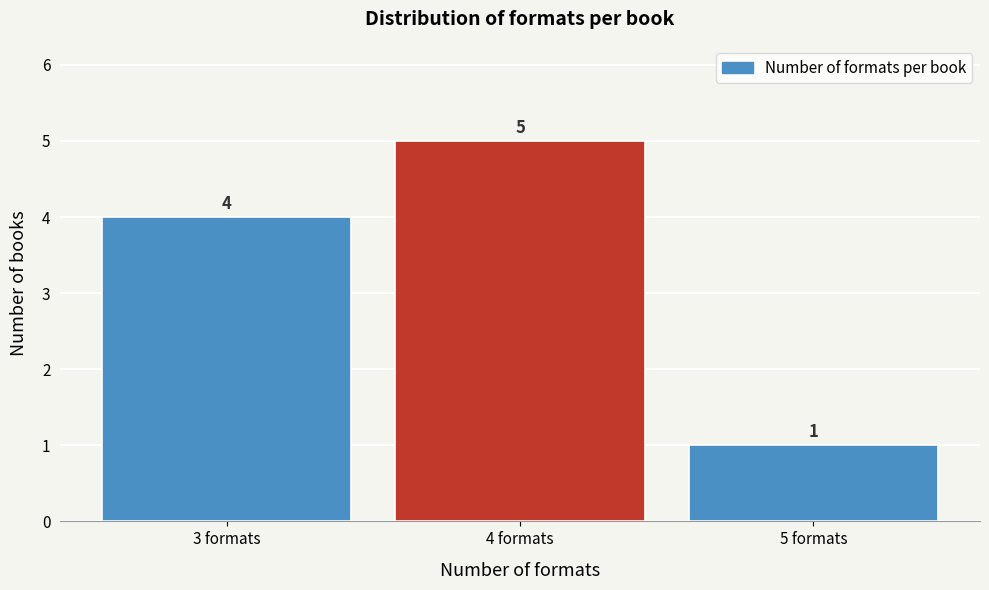

Over which range of the x-axis is the bar tallest?

3.5 to 4.5